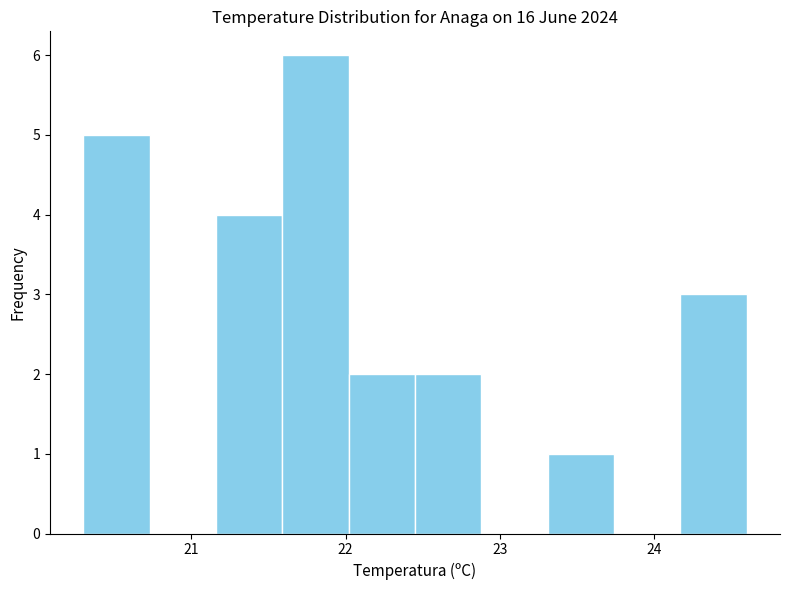

Which range on the x-axis has the tallest bar?

21.59 to 22.02